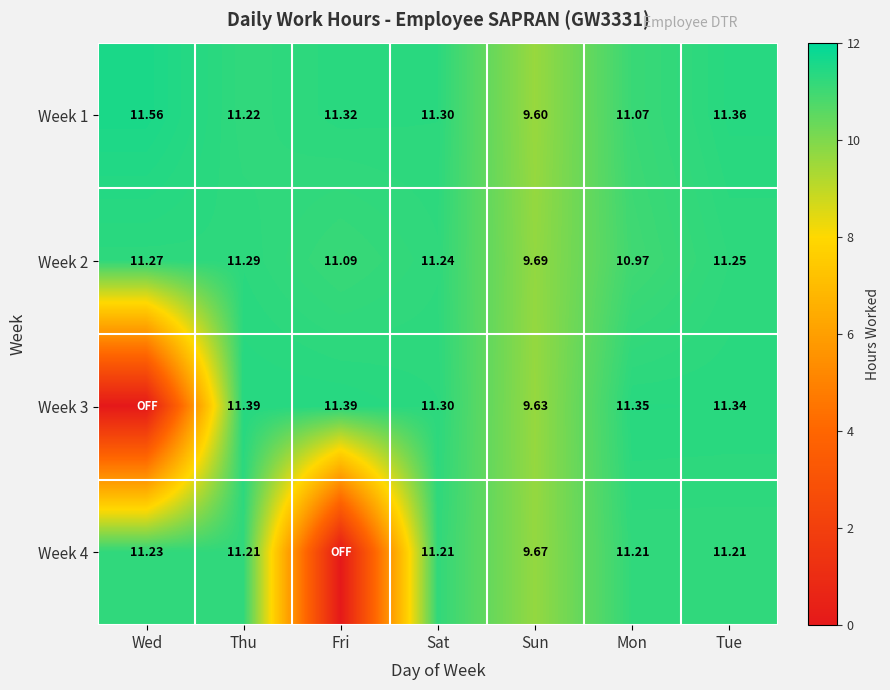

Where does the Week 1 series first go above 11?

Wed